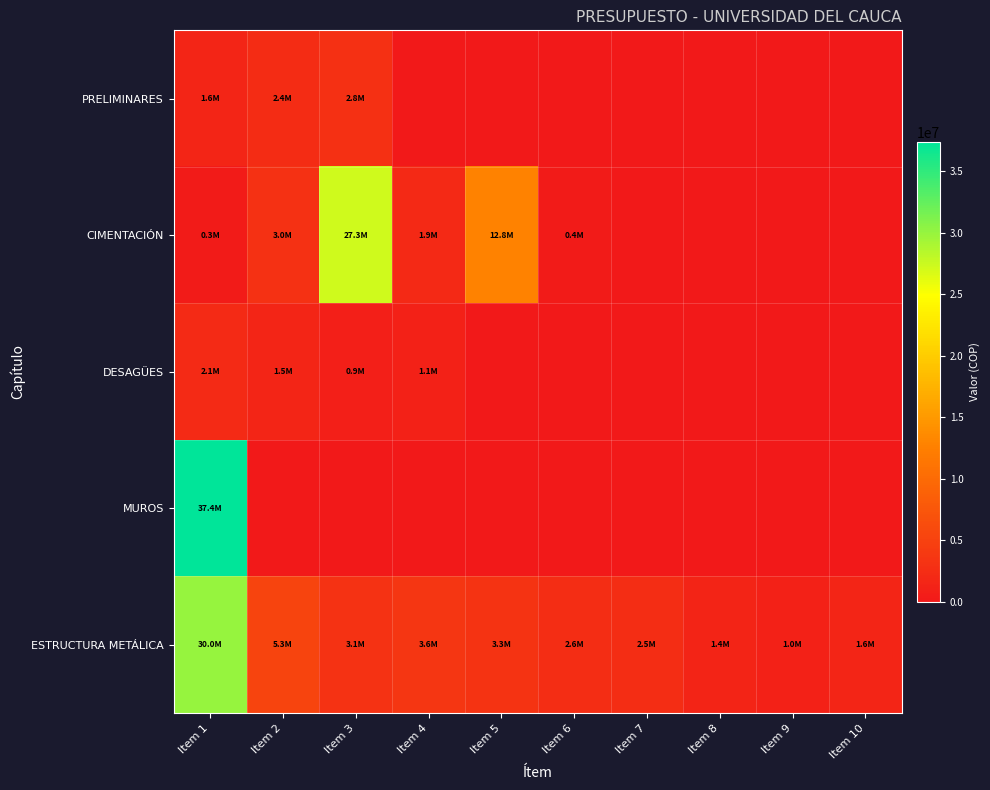

Between Item 1 and Item 9, which series saw the biggest shift?

MUROS